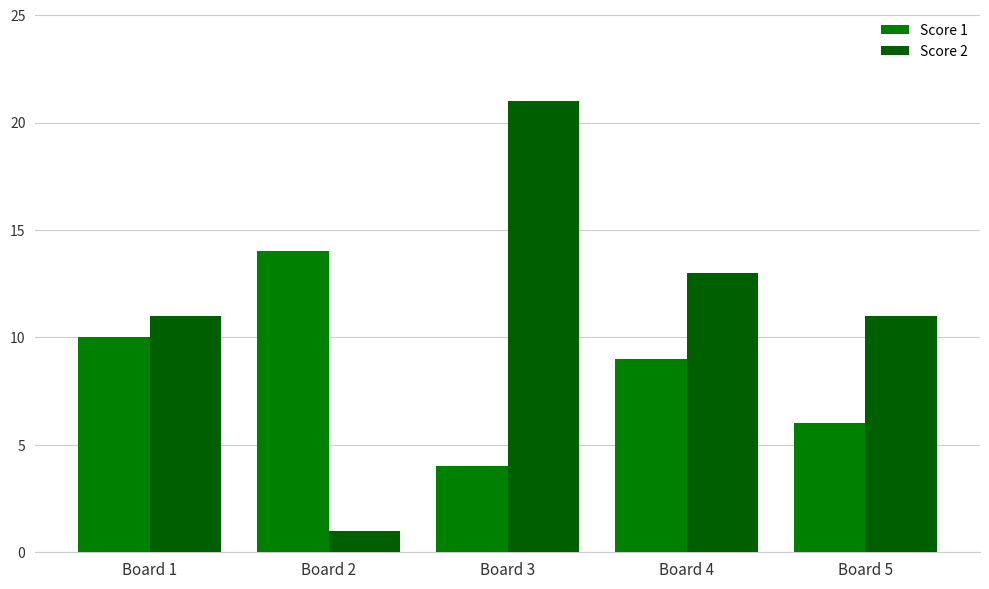

Rank the series by their maximum value, from lowest to highest.

Score 1, Score 2